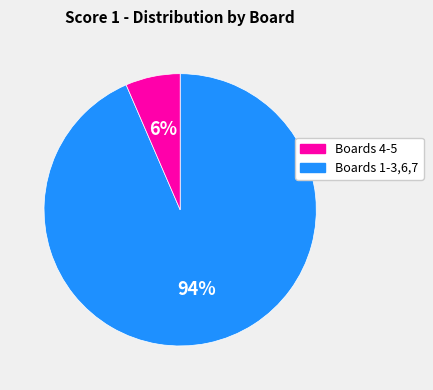

Is there a majority slice in this chart?

Yes